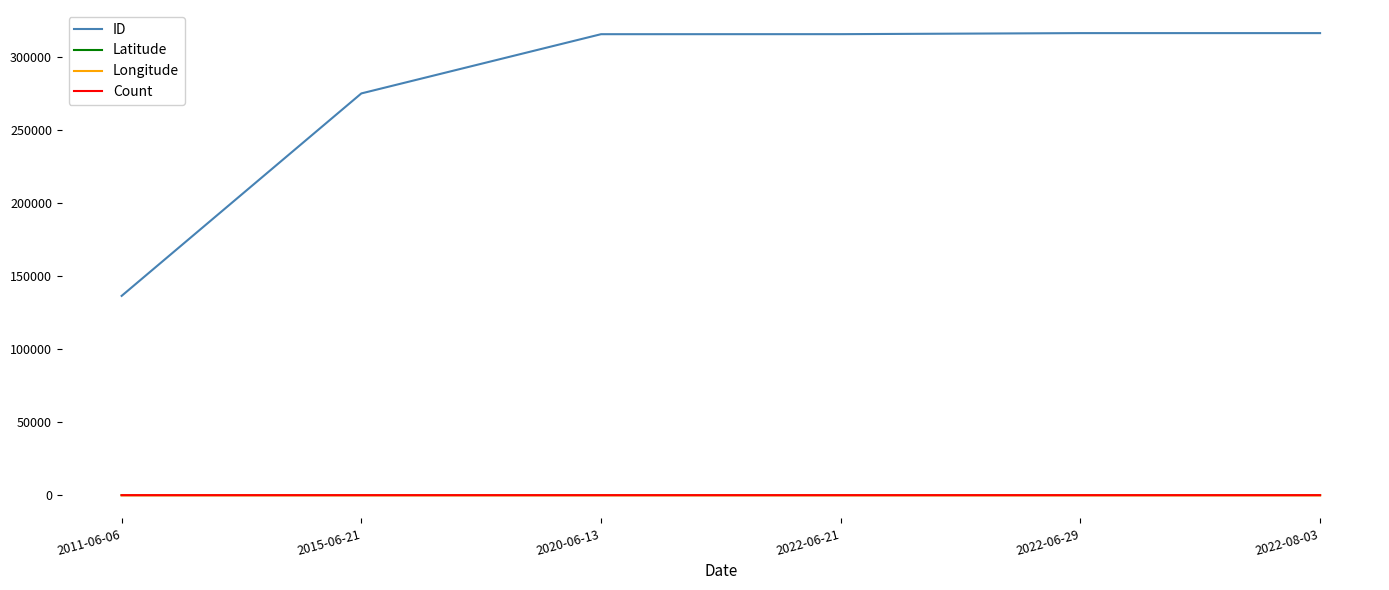

What is the maximum value shown in the chart?

316222.0